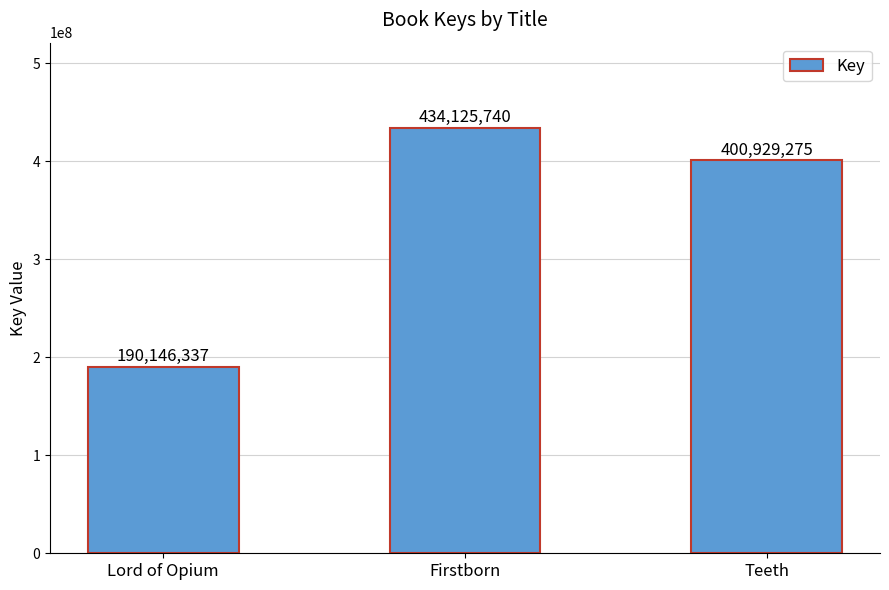

Between Teeth and Lord of Opium, which is larger?

Teeth